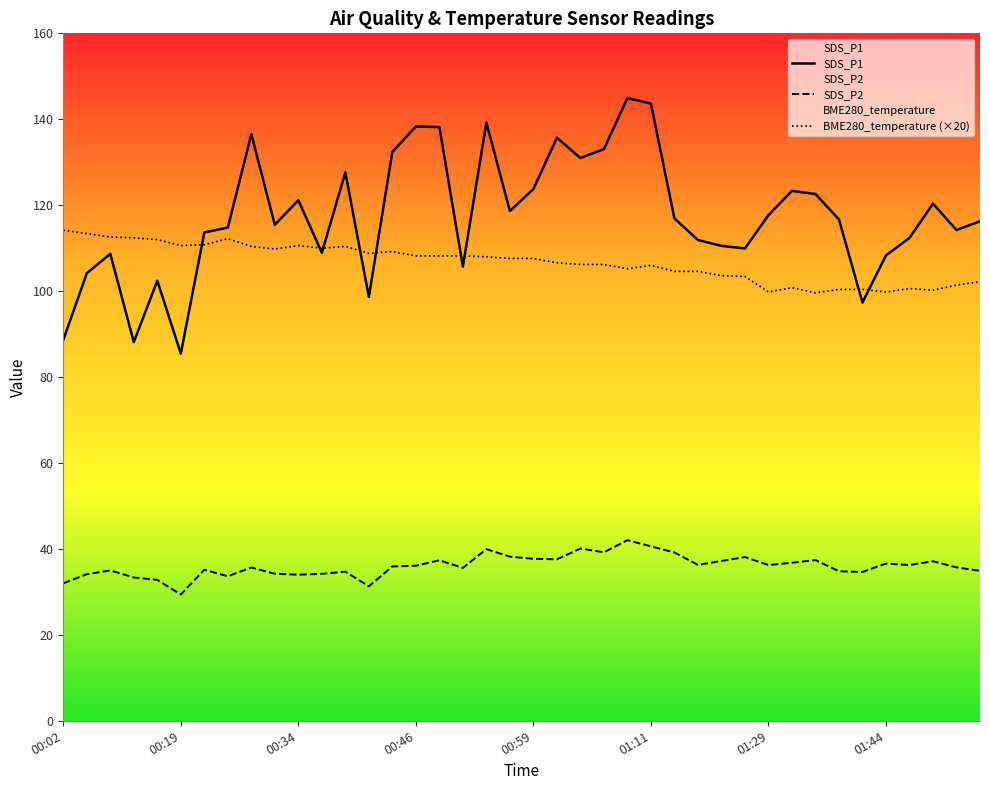

What is the highest value of the SDS_P2 series?

42.0